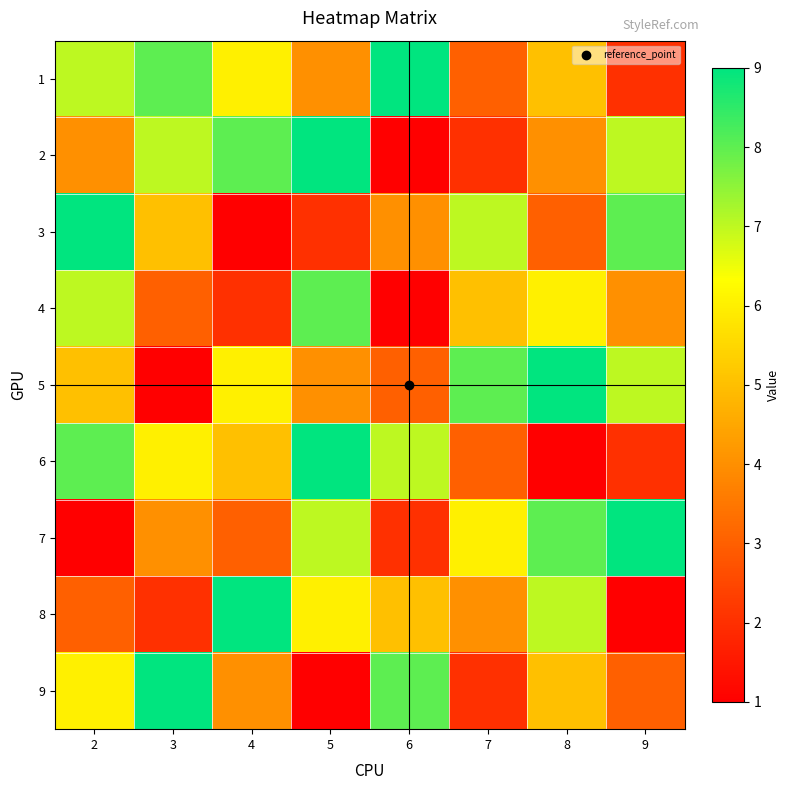

Which series has the widest spread of values?

2